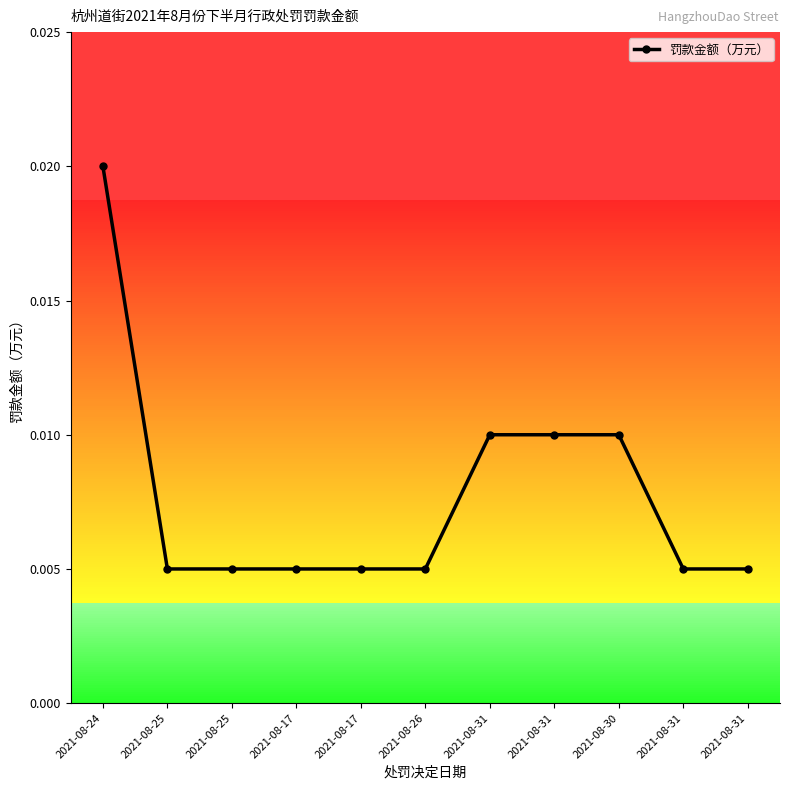

How many lines are shown in the chart?

1